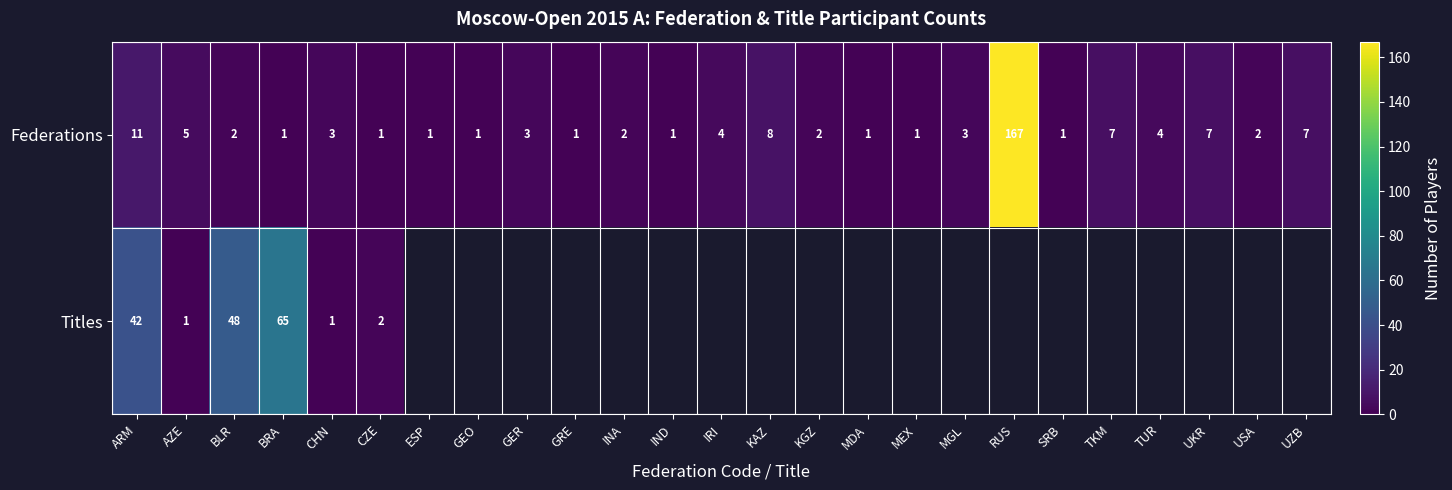

Where does the Federations series first go above 2?

ARM